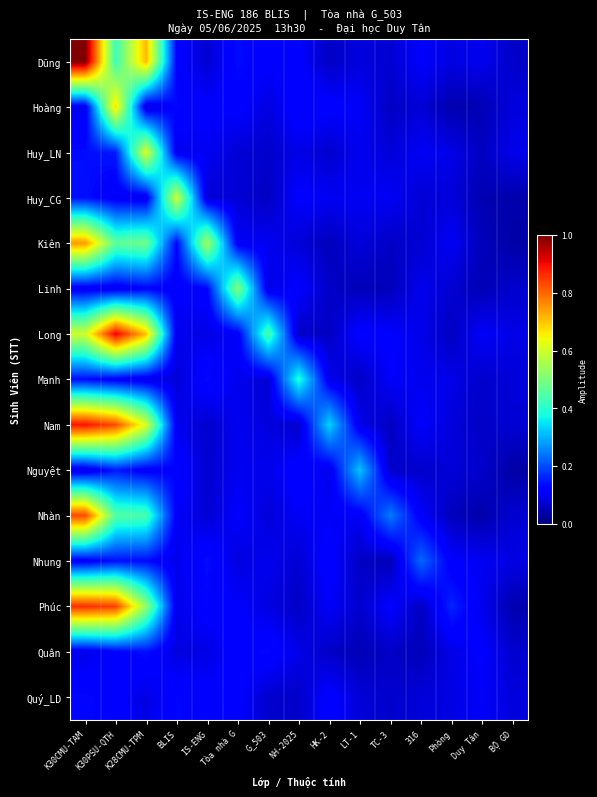

Between TC-3 and 316, which series saw the biggest shift?

Nhung